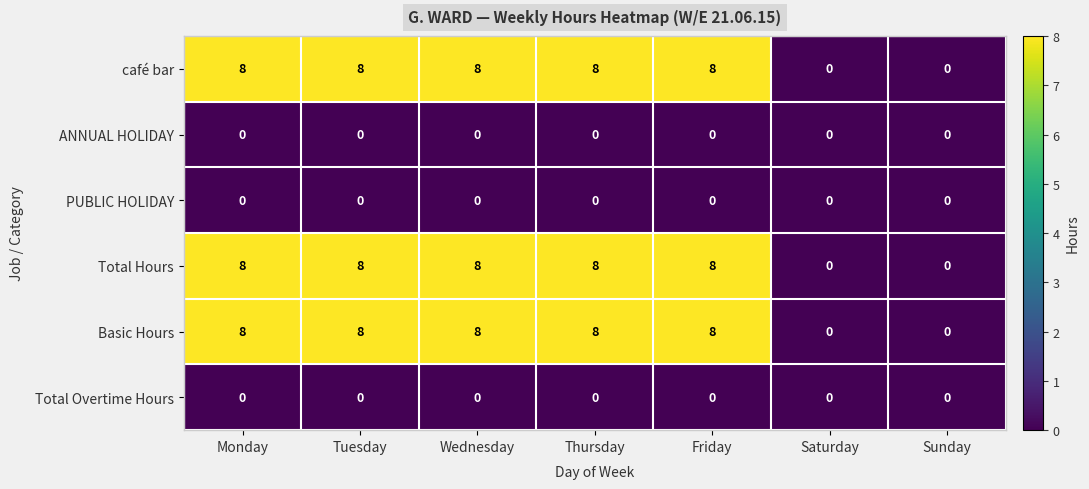

What is the difference between the highest and lowest values at Thursday?

8